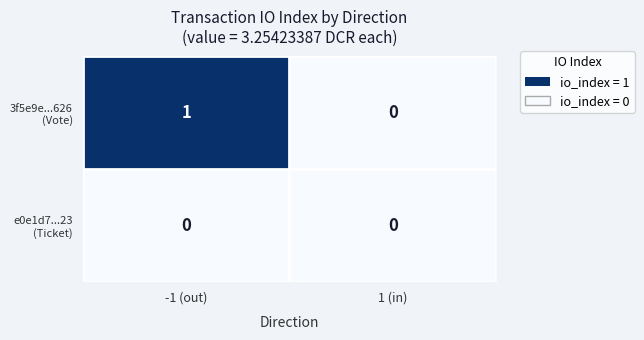

At which category is the sum across all series the highest?

-1 (out)